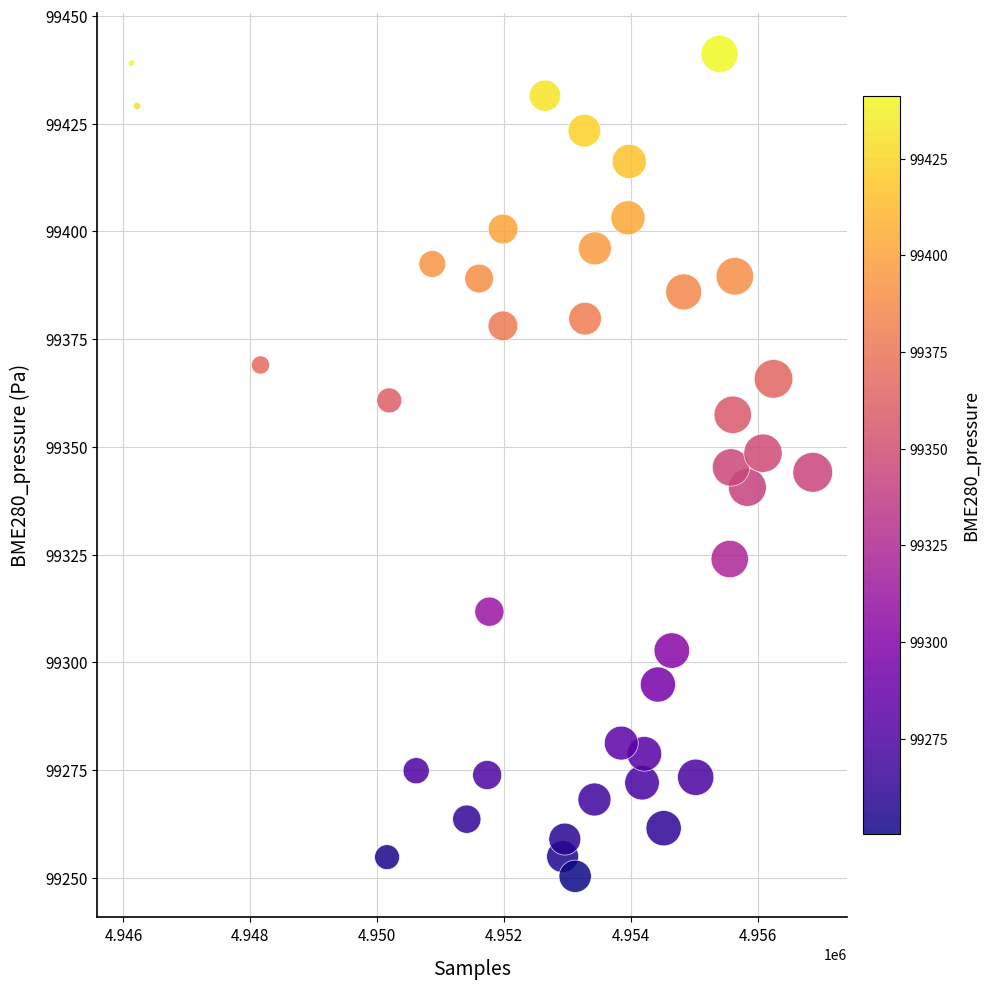

What is the range of X values (max minus min)?

10741.0